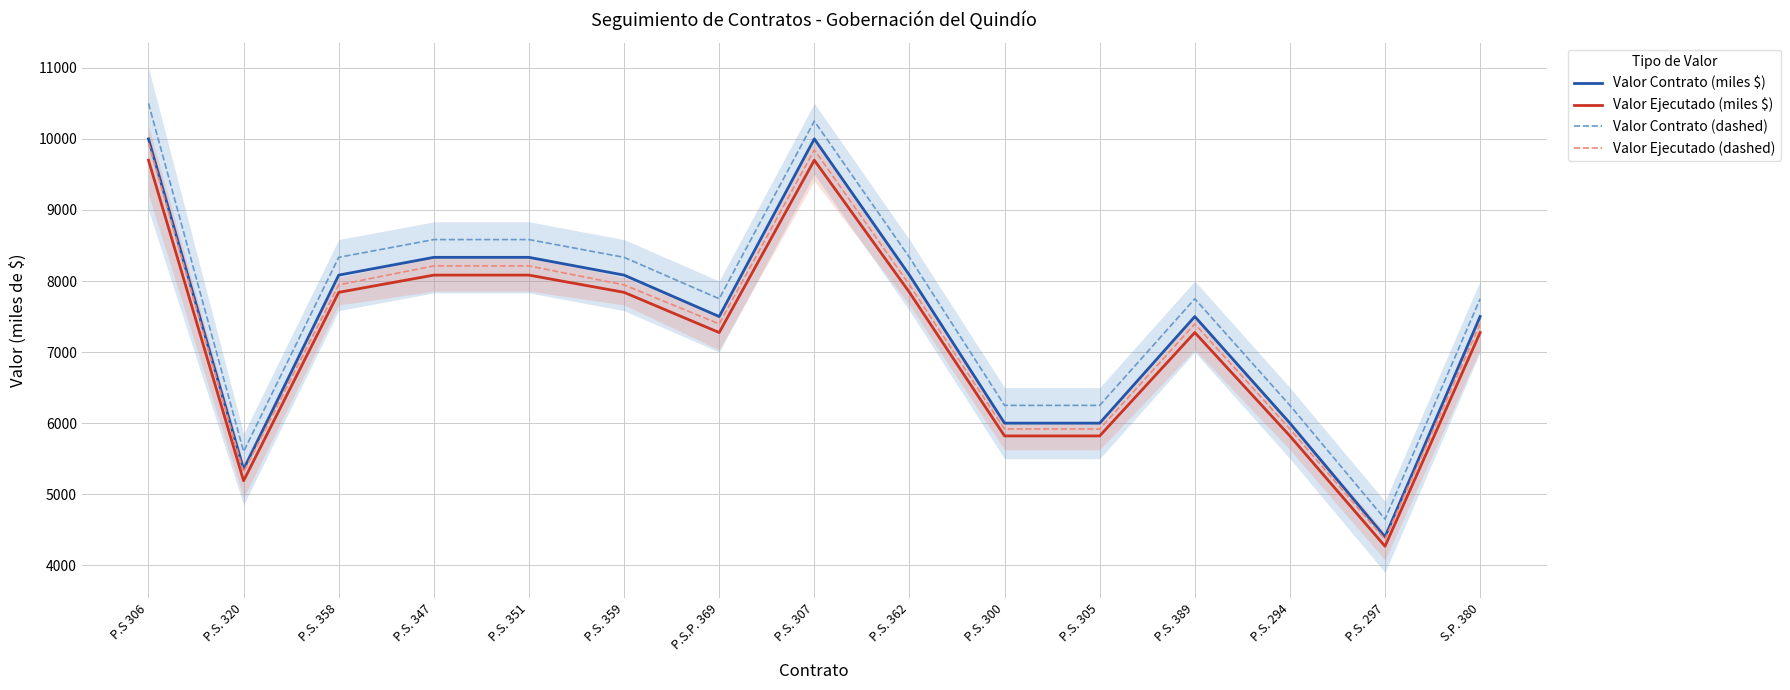

Reading left to right, what are all the values shown in this chart?

Valor Contrato (miles $): P.S 306=10000.0	P.S. 320=5350.0	P.S. 358=8083.0	P.S. 347=8333.0	P.S. 351=8333.0	P.S. 359=8083.0	P.S.P. 369=7500.0	P.S. 307=10000.0	P.S. 362=8083.0	P.S. 300=6000.0	P.S. 305=6000.0	P.S. 389=7500.0	P.S. 294=6000.0	P.S. 297=4400.0	S.P. 380=7500.0
Valor Ejecutado (miles $): P.S 306=9700.0	P.S. 320=5189.5	P.S. 358=7840.5	P.S. 347=8083.0	P.S. 351=8083.0	P.S. 359=7840.5	P.S.P. 369=7275.0	P.S. 307=9700.0	P.S. 362=7840.5	P.S. 300=5820.0	P.S. 305=5820.0	P.S. 389=7275.0	P.S. 294=5820.0	P.S. 297=4268.0	S.P. 380=7275.0
Valor Contrato (dashed): P.S 306=10500.0	P.S. 320=5600.0	P.S. 358=8333.0	P.S. 347=8583.0	P.S. 351=8583.0	P.S. 359=8333.0	P.S.P. 369=7750.0	P.S. 307=10250.0	P.S. 362=8333.0	P.S. 300=6250.0	P.S. 305=6250.0	P.S. 389=7750.0	P.S. 294=6250.0	P.S. 297=4650.0	S.P. 380=7750.0
Valor Ejecutado (dashed): P.S 306=9942.5	P.S. 320=5310.8	P.S. 358=7945.8	P.S. 347=8212.5	P.S. 351=8212.5	P.S. 359=7945.8	P.S.P. 369=7396.2	P.S. 307=9845.5	P.S. 362=7945.8	P.S. 300=5917.0	P.S. 305=5917.0	P.S. 389=7396.2	P.S. 294=5917.0	P.S. 297=4365.0	S.P. 380=7396.2